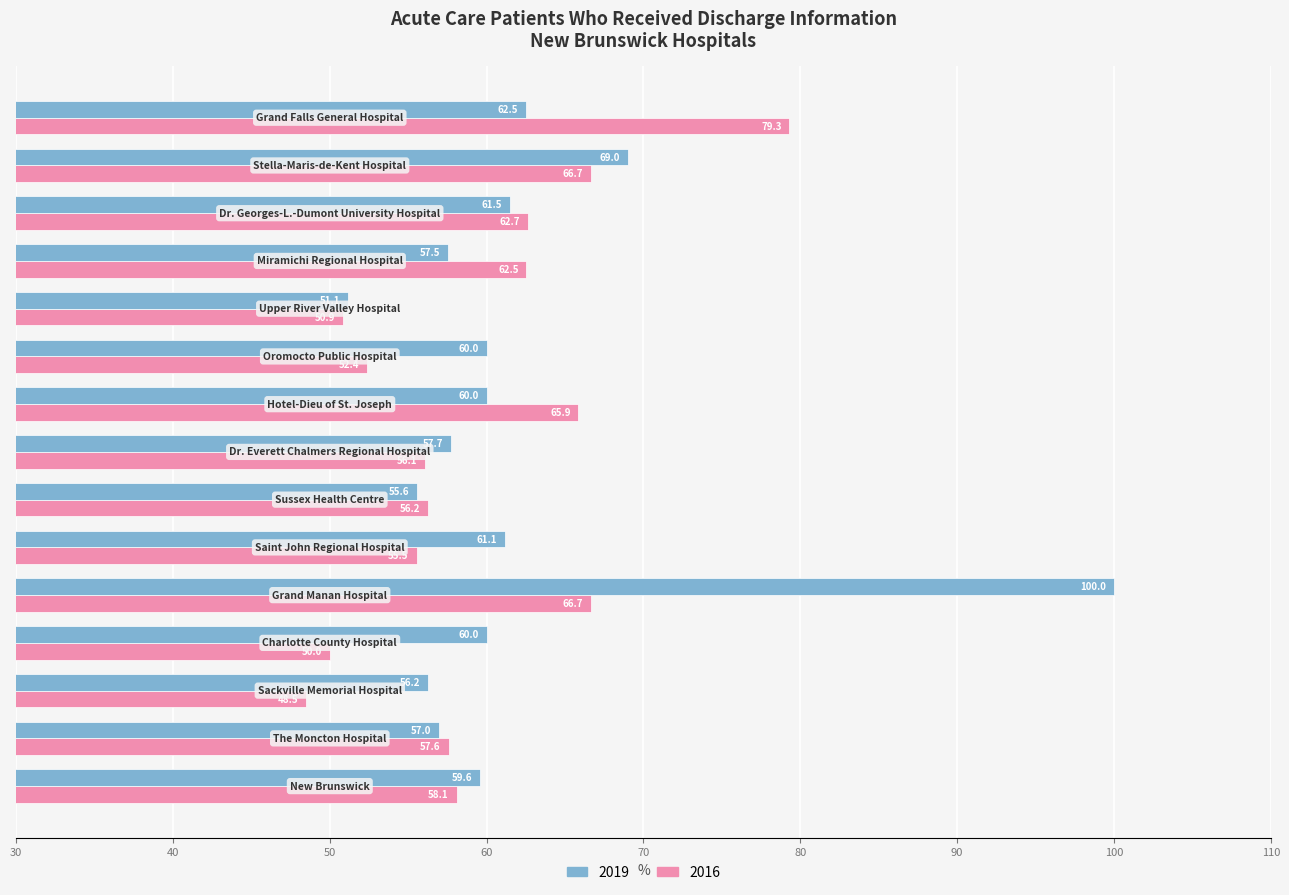

What is the difference between the maximum and minimum values in the 2019 series?

48.9